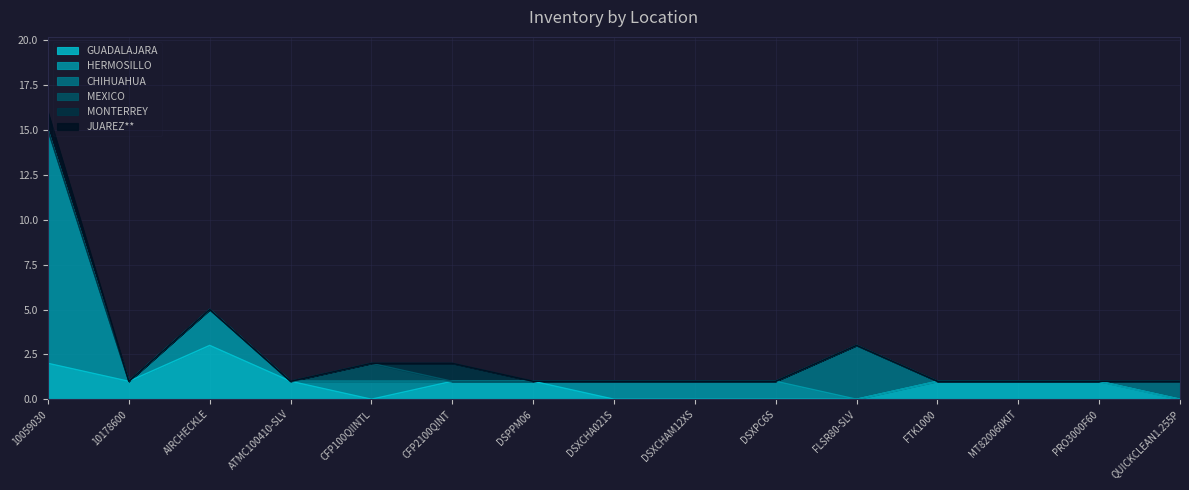

How many lines are shown in the chart?

6